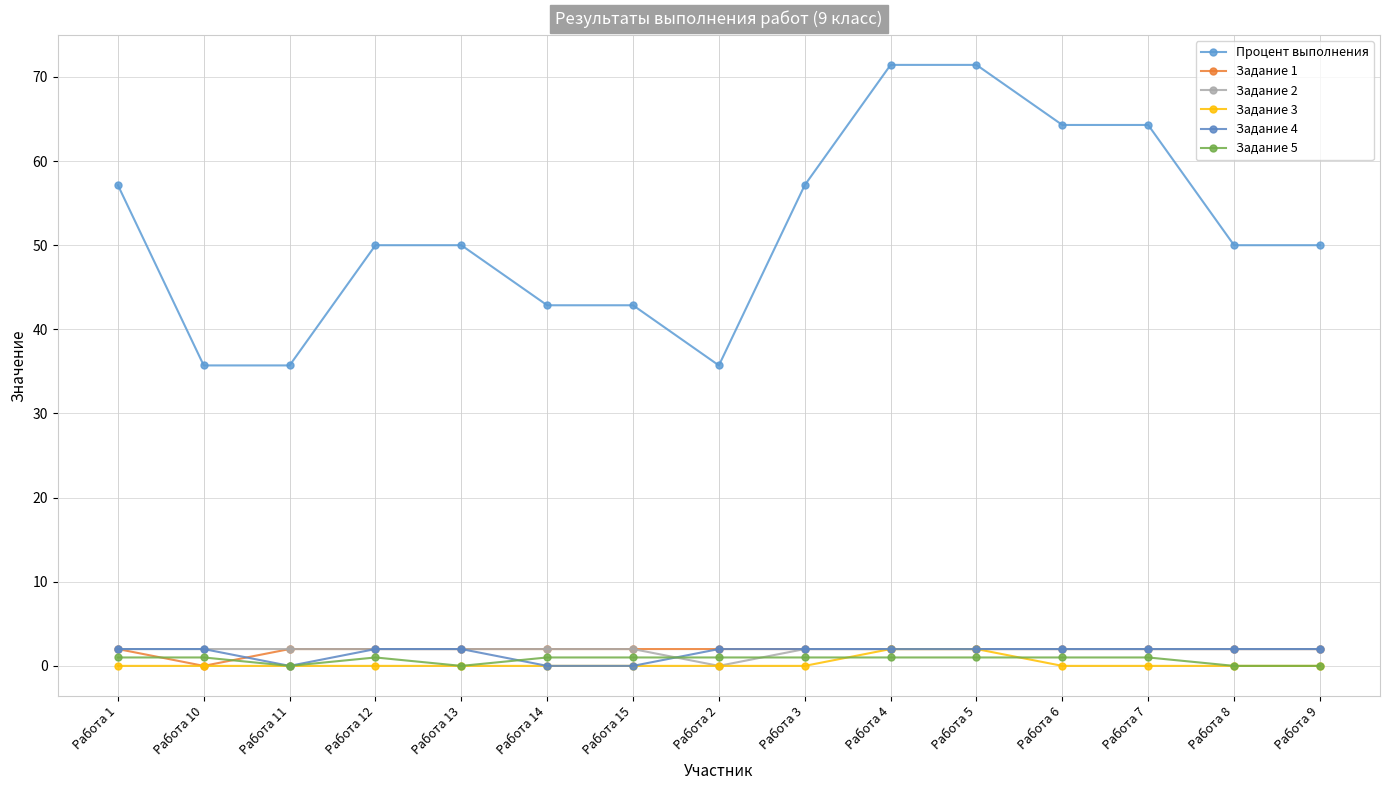

What is the maximum value shown in the chart?

71.4